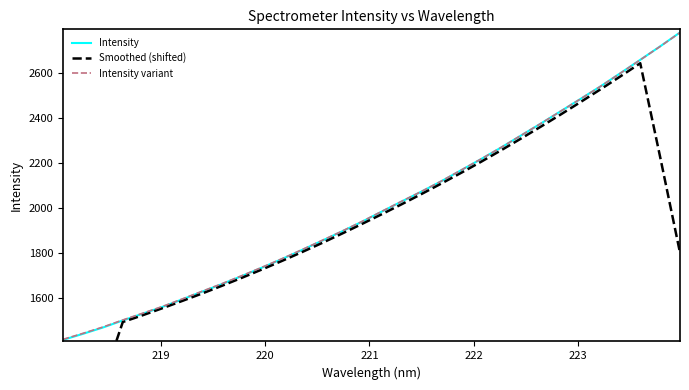

Which series has the largest total across all categories?

Intensity variant